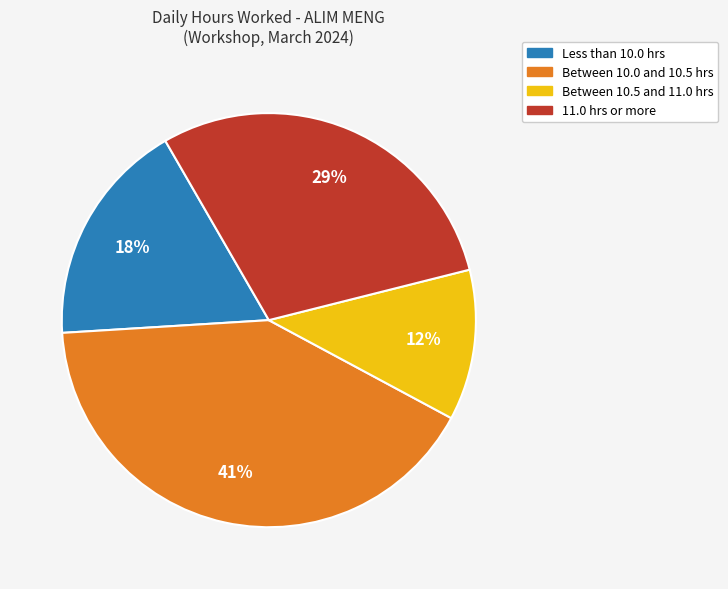

Do 11.0 hrs or more and Less than 10.0 hrs together represent more than half of the pie?

No